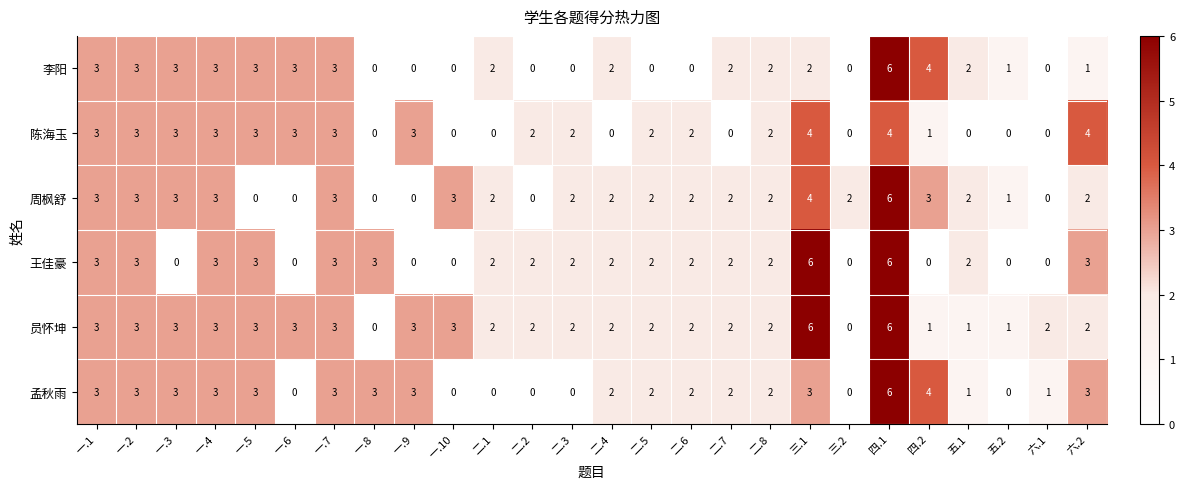

Count the 陈海玉 values in the range 0 to 3.

23